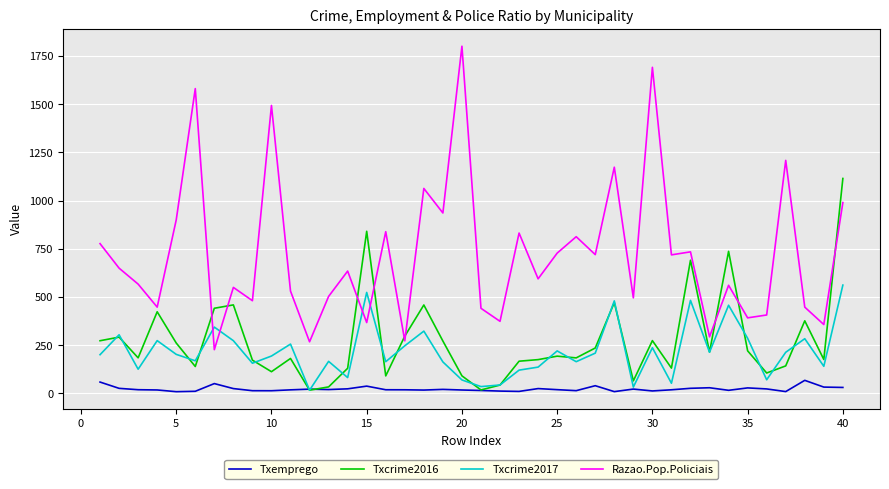

What is the average value of the Txemprego series?

22.7